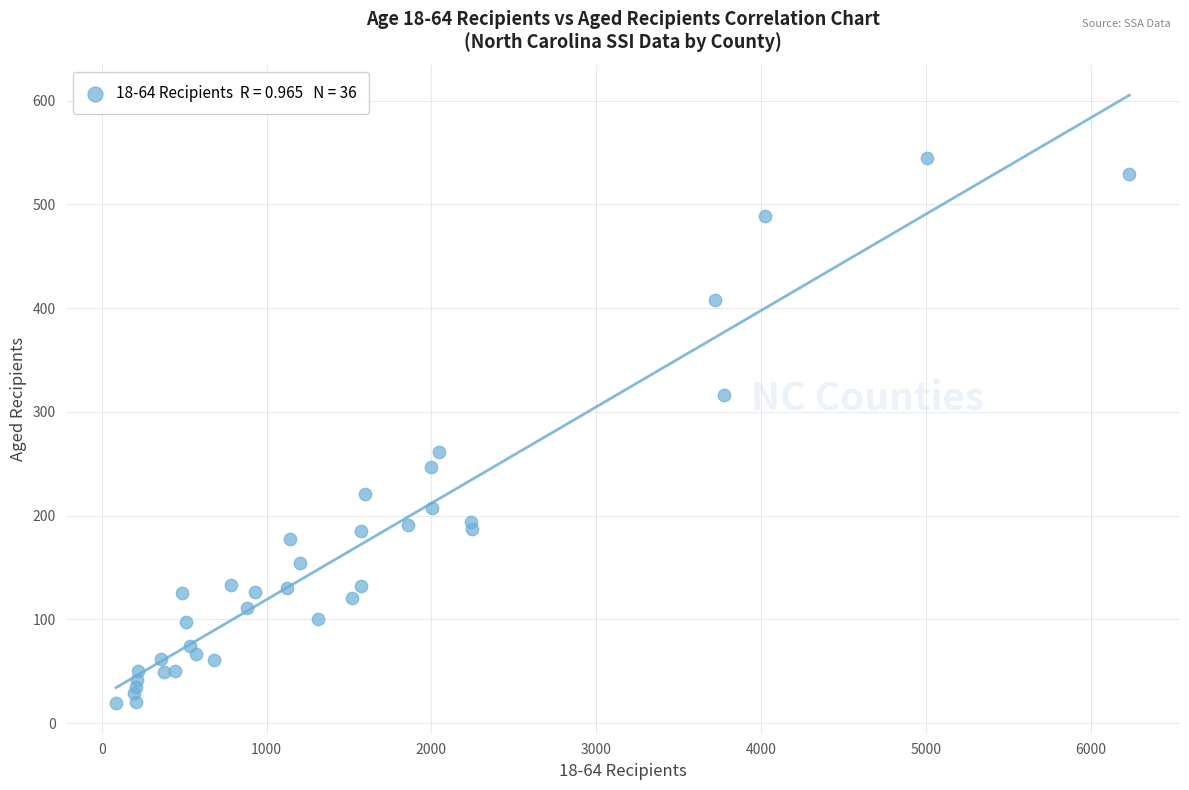

What Y value in the scatter plot is closest to 282?

261